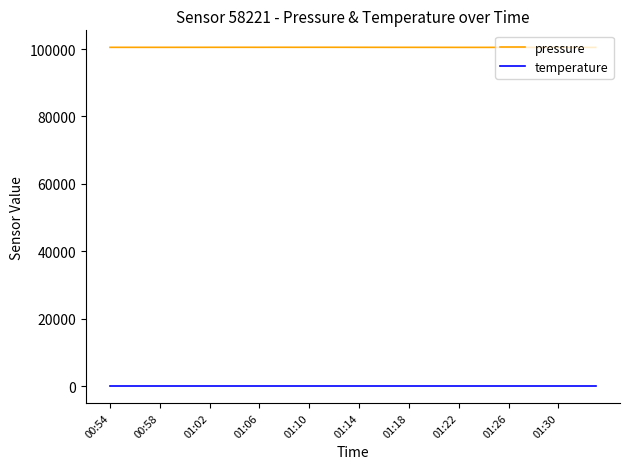

What is the minimum value for temperature?

7.3